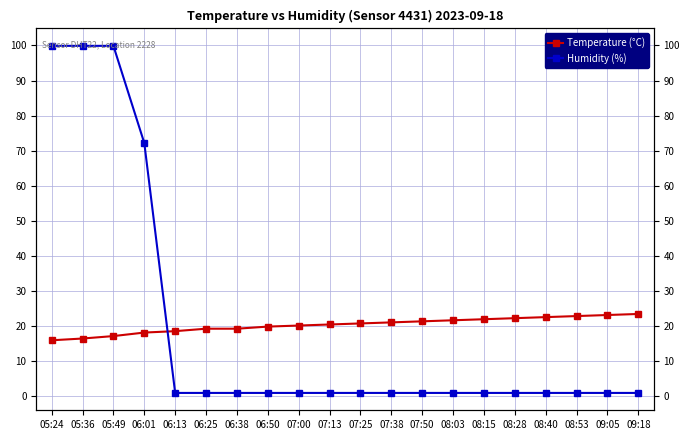

How many times do Humidity (%) and Temperature (°C) cross each other?

1